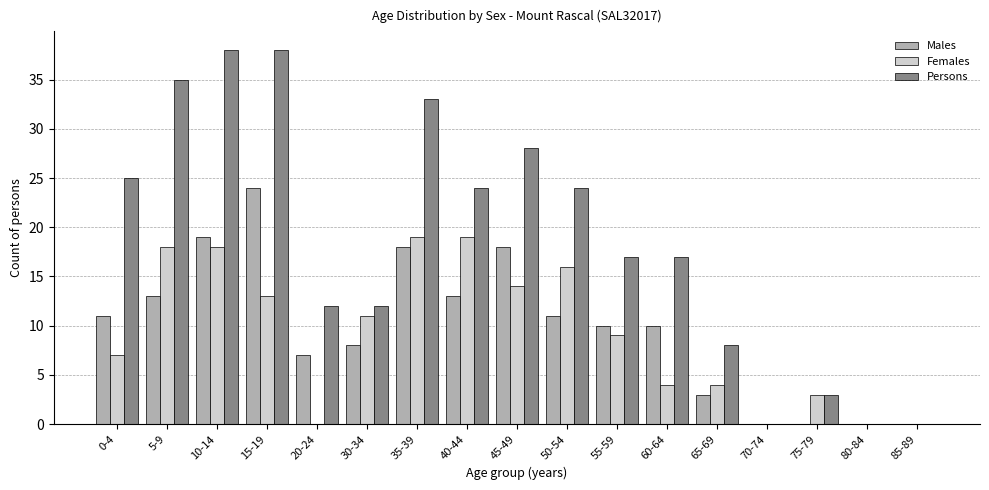

What is the maximum value shown in the chart?

38